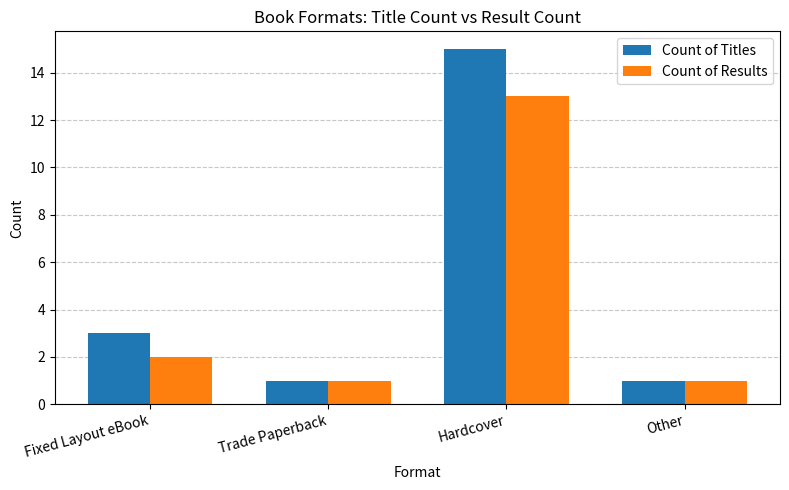

What position from the left is Hardcover?

3